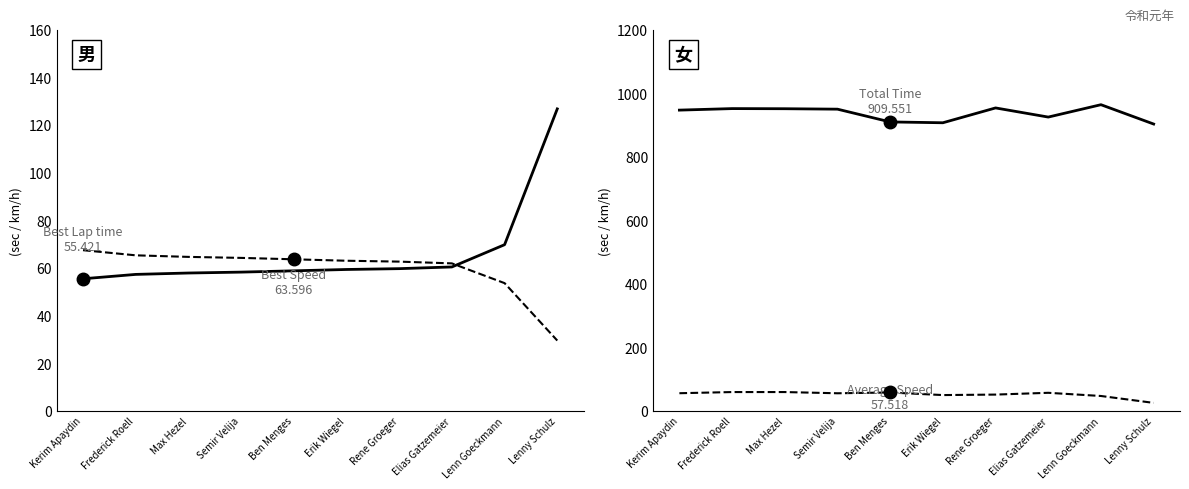

What is the difference between the Best Lap time values at Elias Gatzemeier and Semir Velija?

2.2